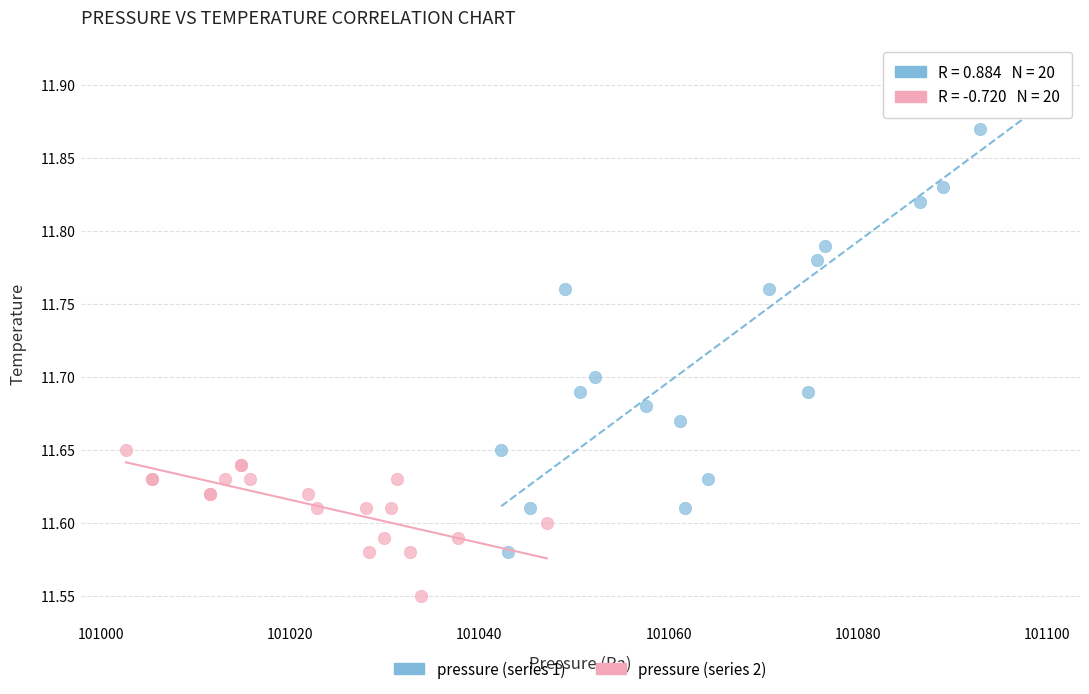

Which series reaches the minimum Y coordinate?

pressure (series 2)